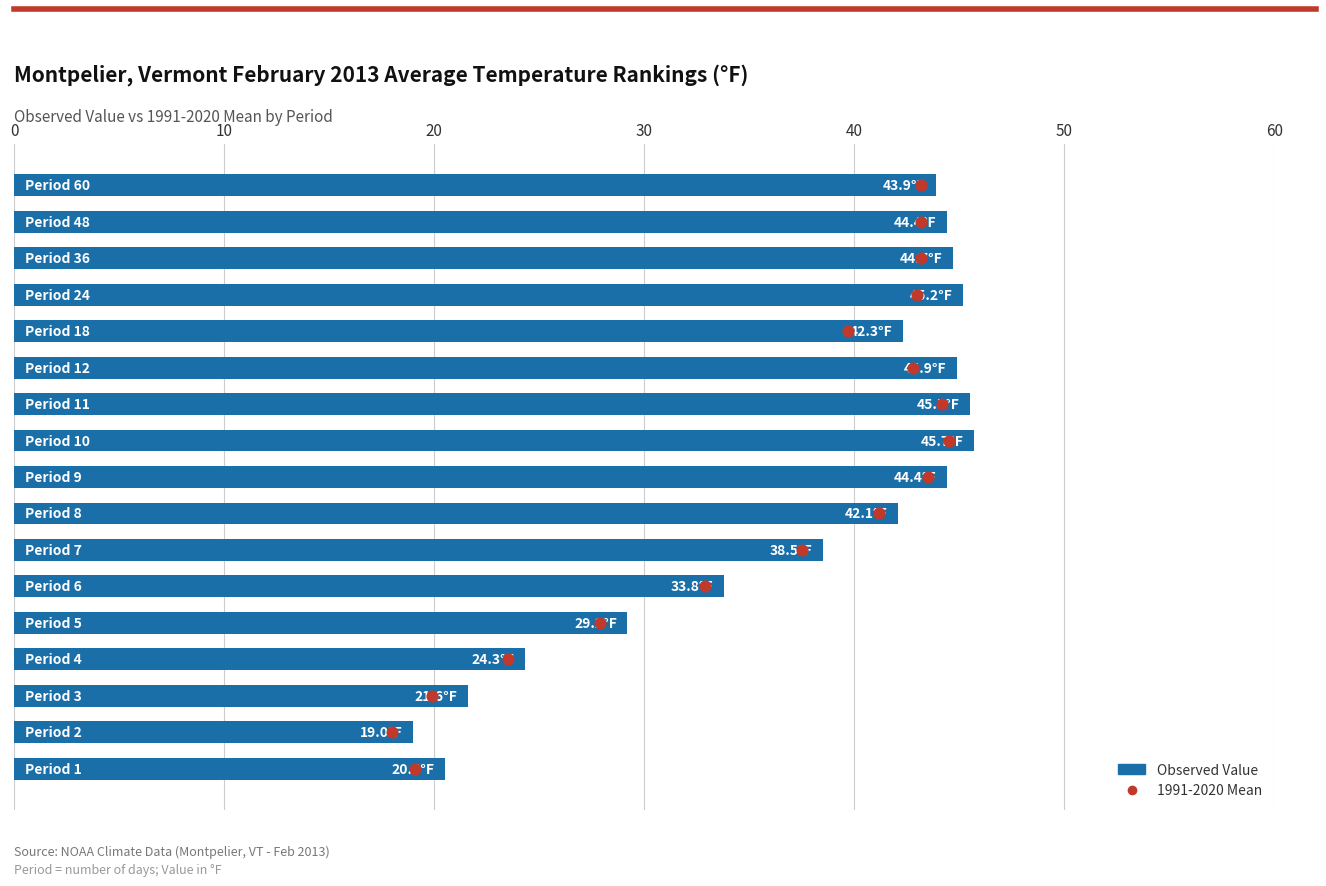

Which series contains the lowest Y value?

1991-2020 Mean